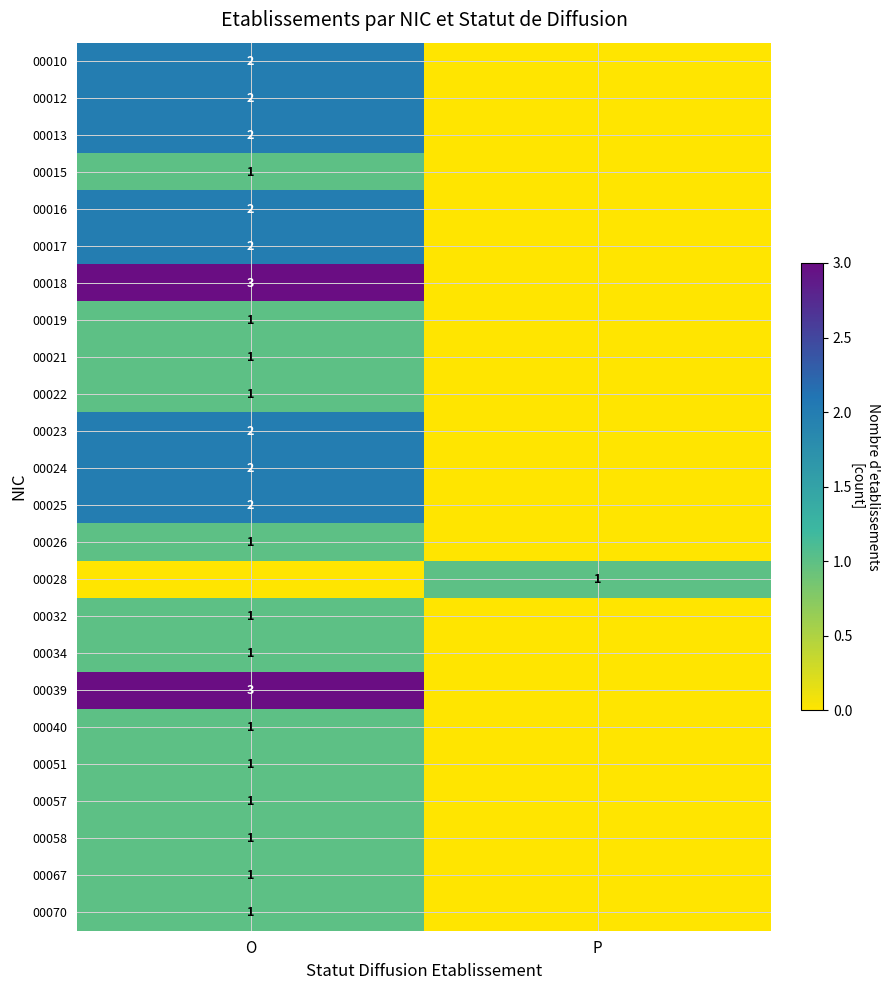

The value of 00018 at O is 4. True or false?

False